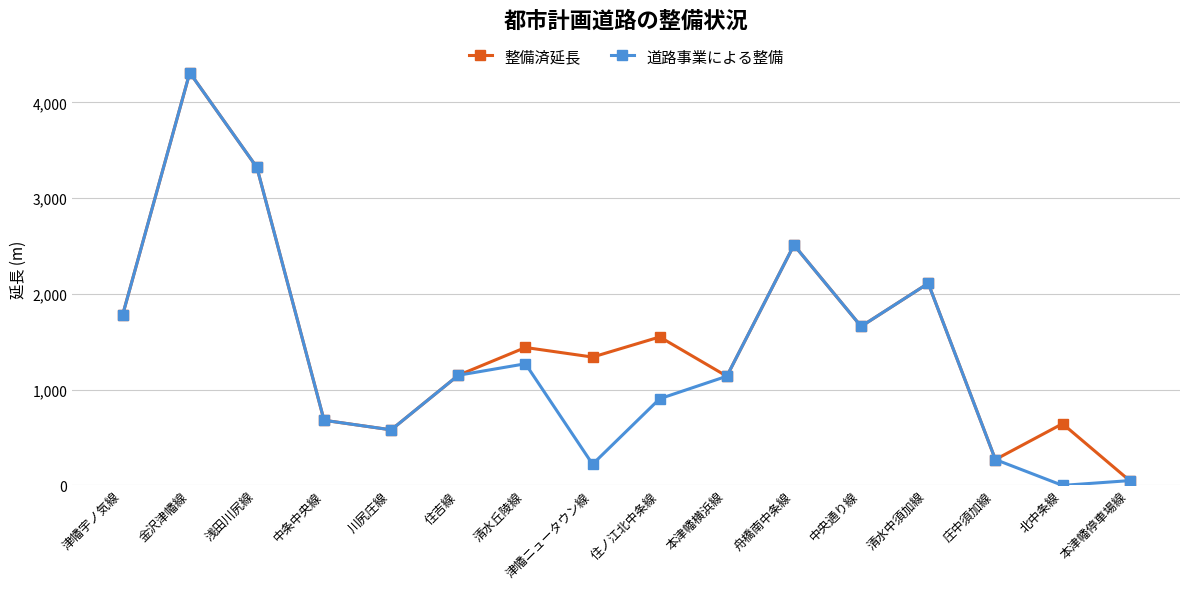

What is the approximate value of 道路事業による整備 at 津幡ニュータウン線, to the nearest 100?

200